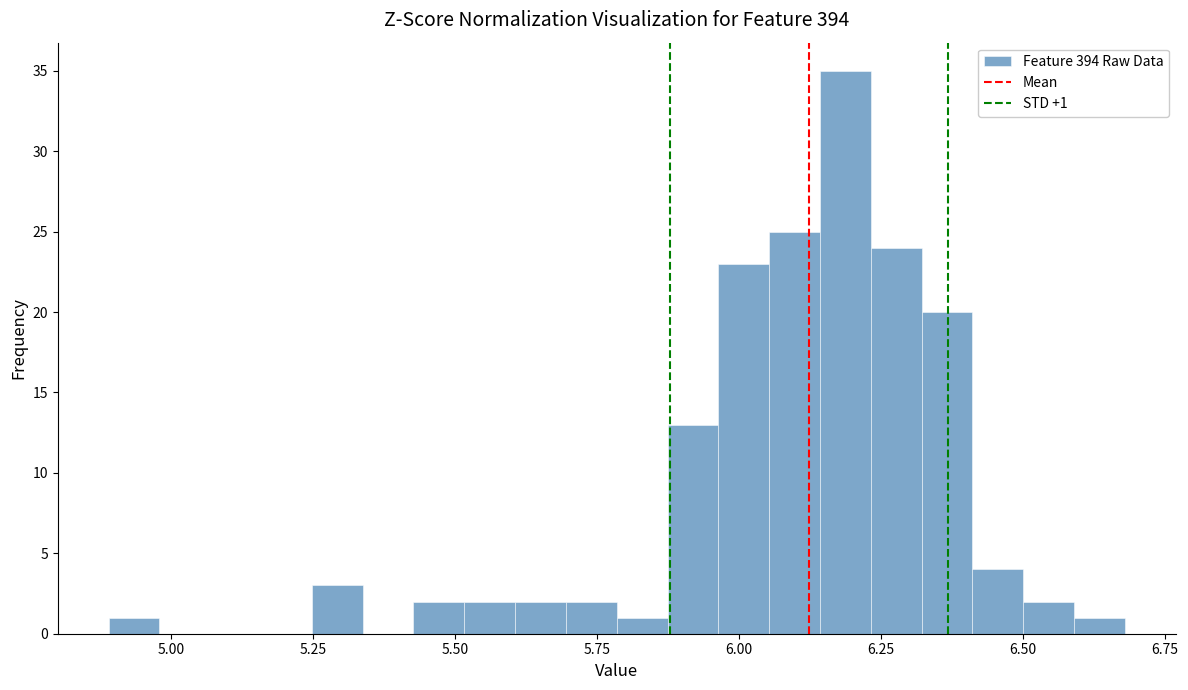

Read against the x-axis, roughly where is the centre of the tallest bar?

6.20